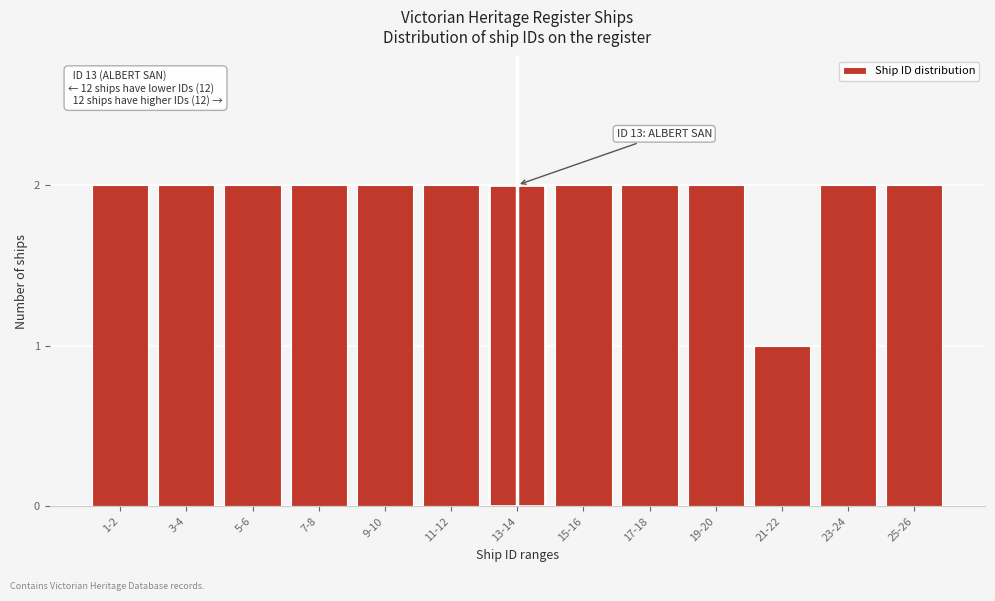

Reading left to right, extract all data points from this chart.

1-2=2	3-4=2	5-6=2	7-8=2	9-10=2	11-12=2	13-14=2	15-16=2	17-18=2	19-20=2	21-22=1	23-24=2	25-26=2